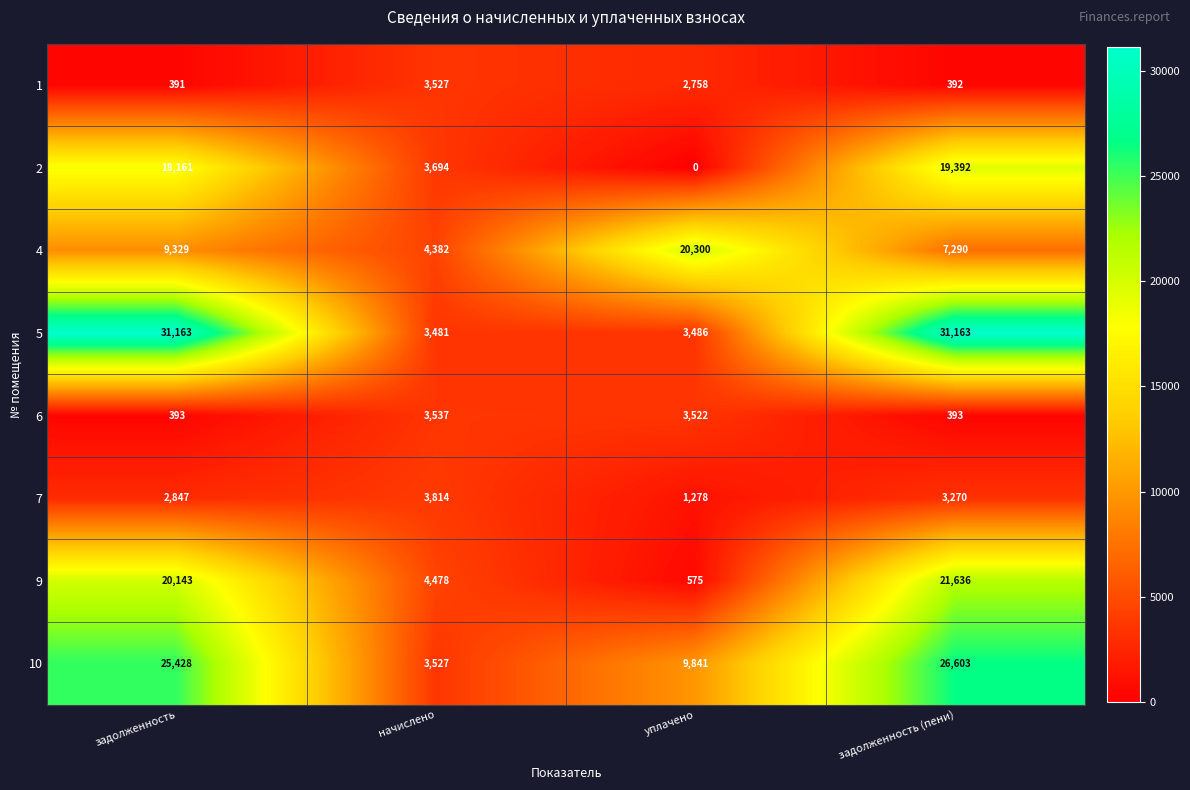

Rank the series by their maximum value, from highest to lowest.

5, 10, 9, 4, 2, 7, 6, 1